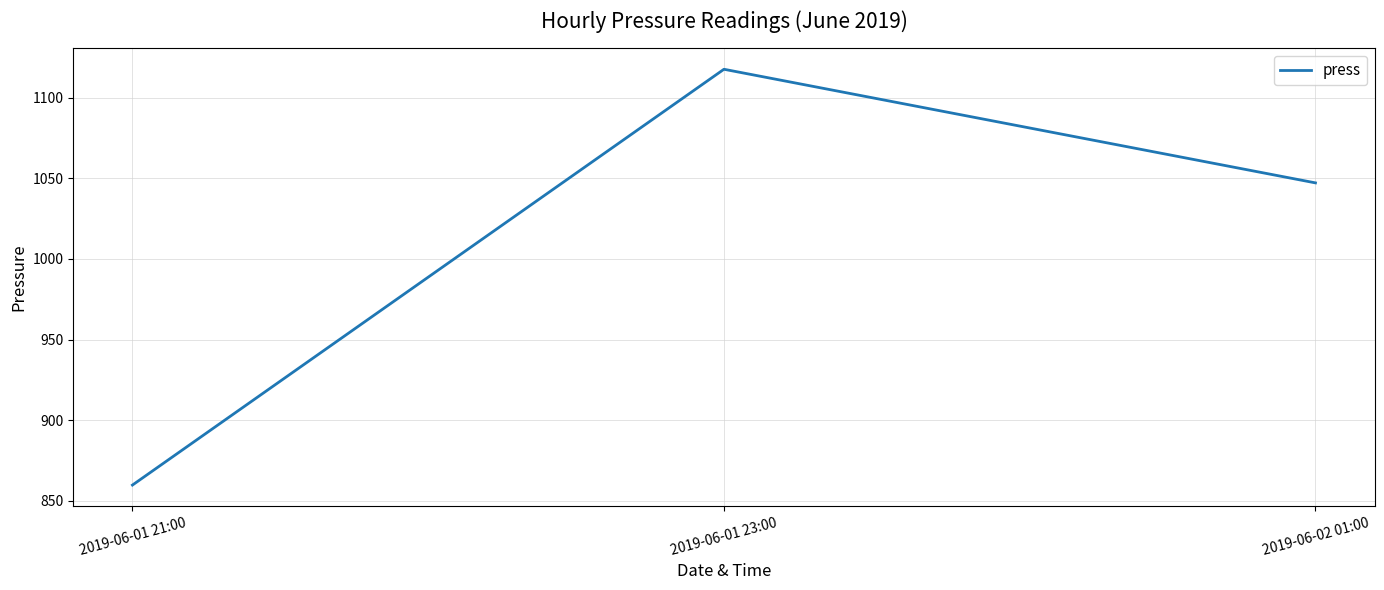

What is the sum of all values?

3024.6